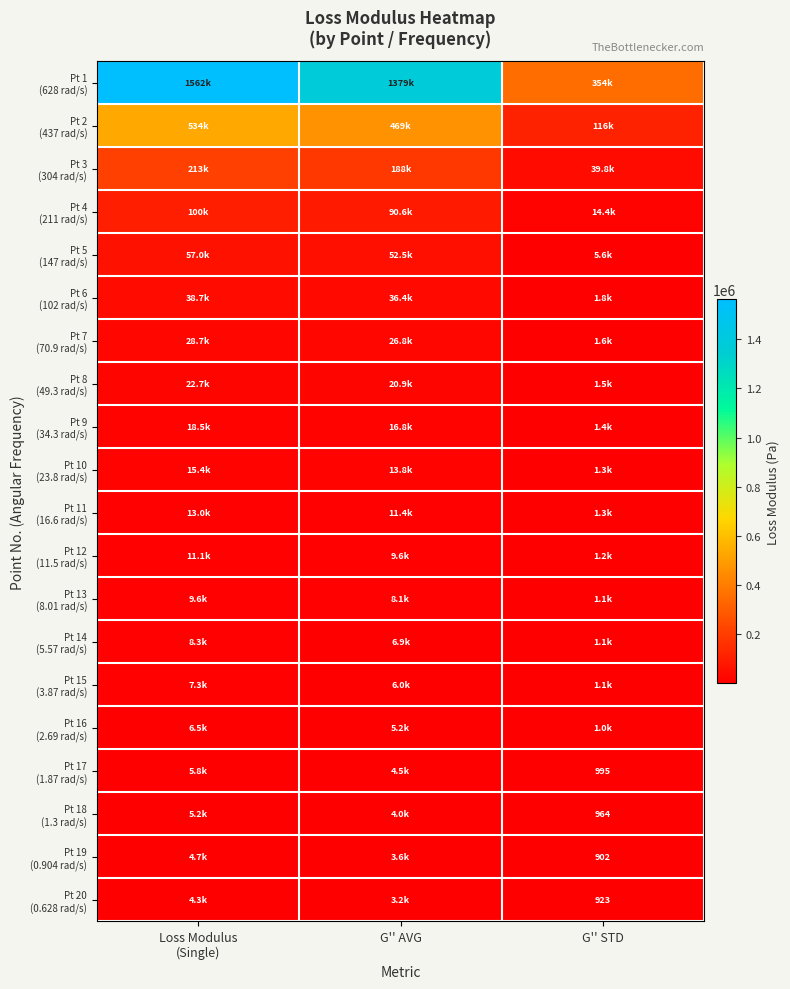

What value does the Pt 3 (304 rad/s) series have at Loss Modulus (Single)?

213070.0